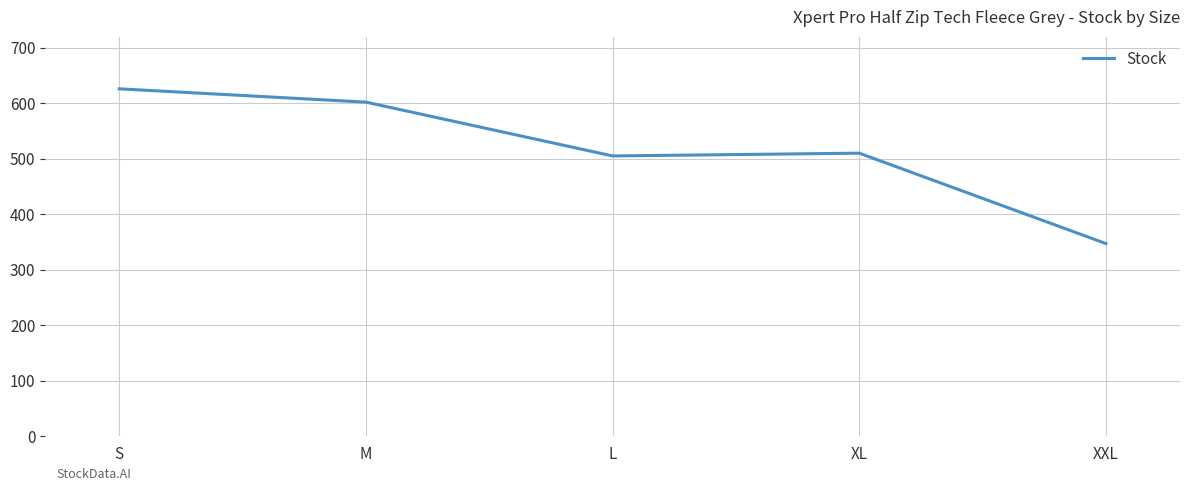

The value at M is 135. True or false?

False